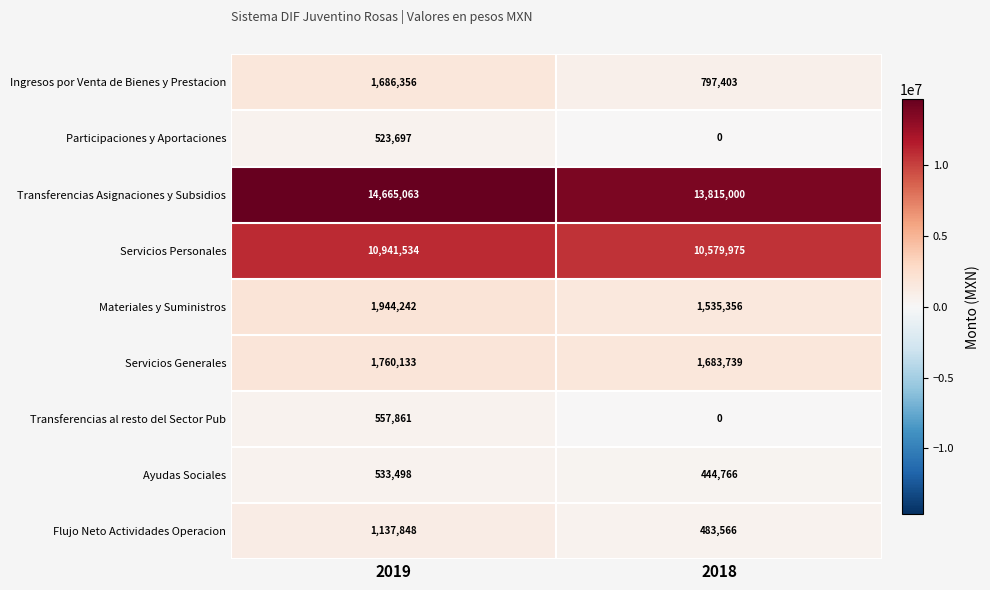

True or false: Transferencias al resto del Sector Pub has a value of 372159 at 2019.

False